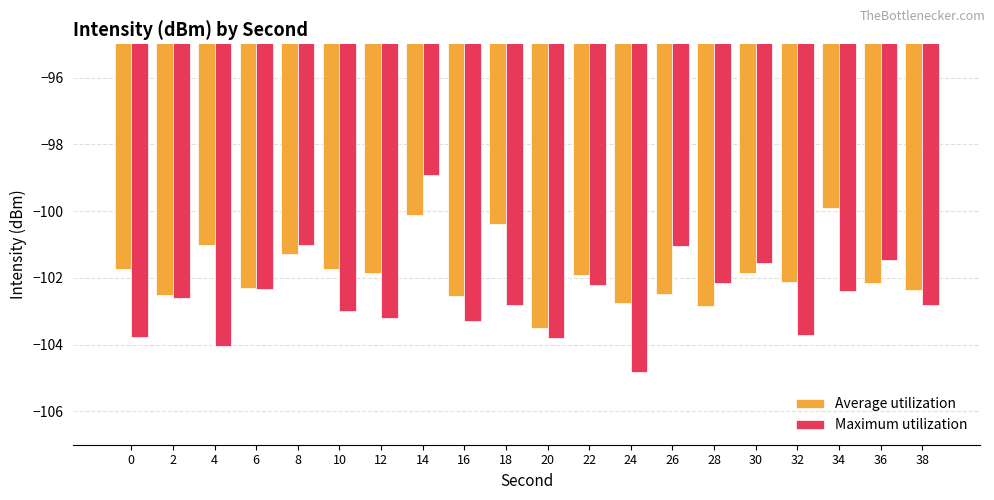

Reading left to right, list all the values displayed in this chart.

Average utilization: 0=-101.7	2=-102.5	4=-101.0	6=-102.3	8=-101.3	10=-101.7	12=-101.9	14=-100.1	16=-102.5	18=-100.4	20=-103.5	22=-101.9	24=-102.8	26=-102.5	28=-102.8	30=-101.9	32=-102.1	34=-99.9	36=-102.1	38=-102.4
Maximum utilization: 0=-103.8	2=-102.6	4=-104.0	6=-102.3	8=-101.0	10=-103.0	12=-103.2	14=-98.9	16=-103.3	18=-102.8	20=-103.8	22=-102.2	24=-104.8	26=-101.0	28=-102.2	30=-101.6	32=-103.7	34=-102.4	36=-101.5	38=-102.8